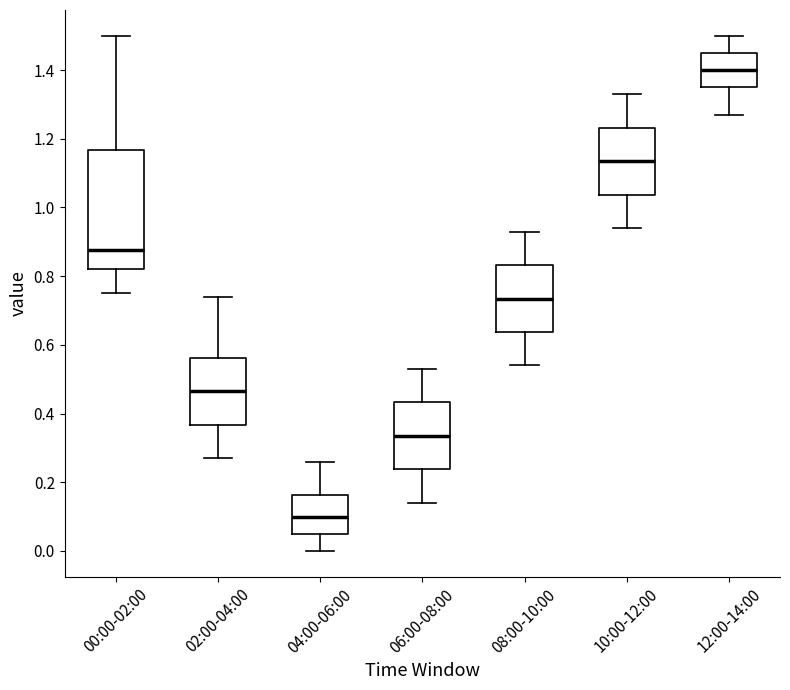

Reading left to right, read every box against the y-axis: the position of its median line, the range the box covers, and the ends of its whiskers. The values are not printed on the chart, so give them approximately, as read against the axis.

00:00-02:00: median 0.88, box 0.82 to 1.16, whiskers 0.76 to 1.50
02:00-04:00: median 0.46, box 0.36 to 0.56, whiskers 0.28 to 0.74
04:00-06:00: median 0.10, box 0.06 to 0.16, whiskers 0.00 to 0.26
06:00-08:00: median 0.34, box 0.24 to 0.44, whiskers 0.14 to 0.54
08:00-10:00: median 0.74, box 0.64 to 0.84, whiskers 0.54 to 0.94
10:00-12:00: median 1.14, box 1.04 to 1.24, whiskers 0.94 to 1.34
12:00-14:00: median 1.40, box 1.36 to 1.46, whiskers 1.28 to 1.50